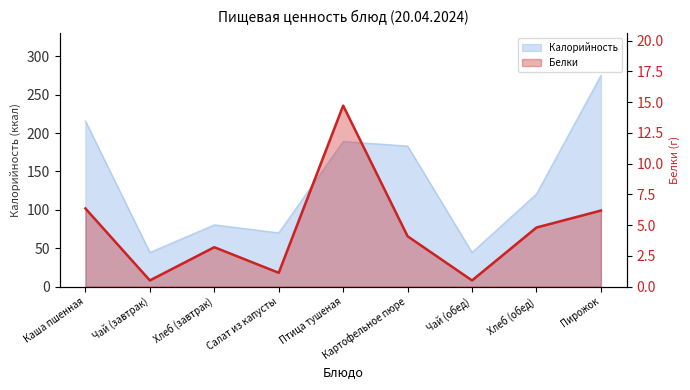

What is the difference between the second highest and minimum values?

5.8